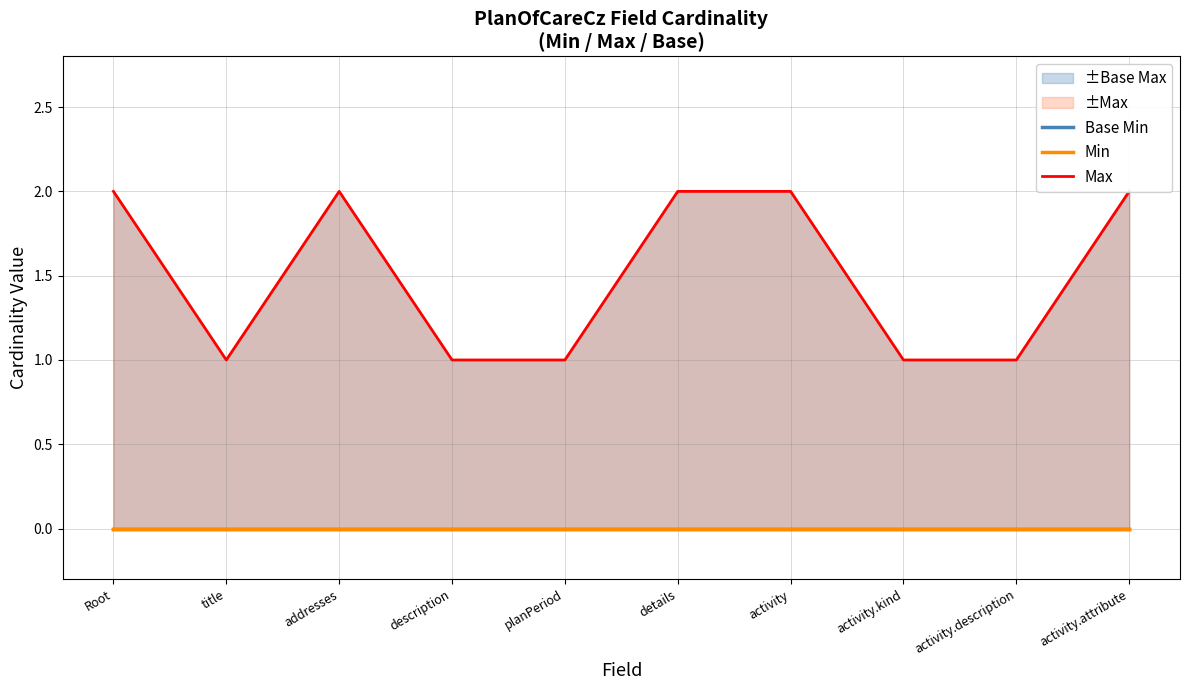

Which label corresponds to the smallest value in the chart?

Root